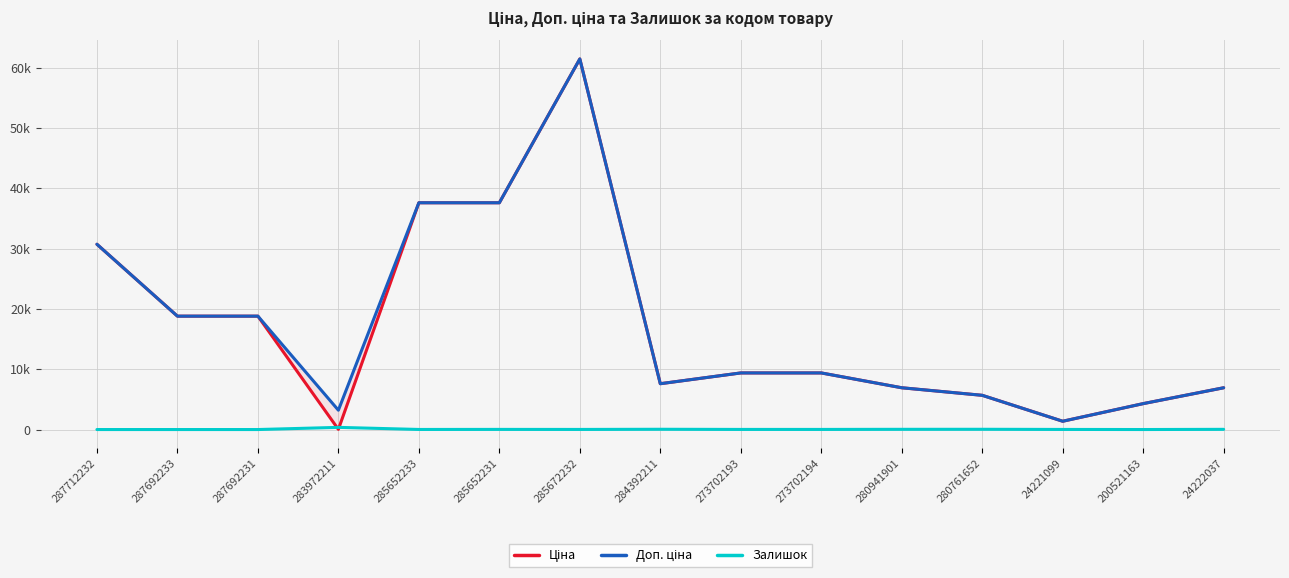

What is the spread (max minus min) of values at 280941901?

6889.7